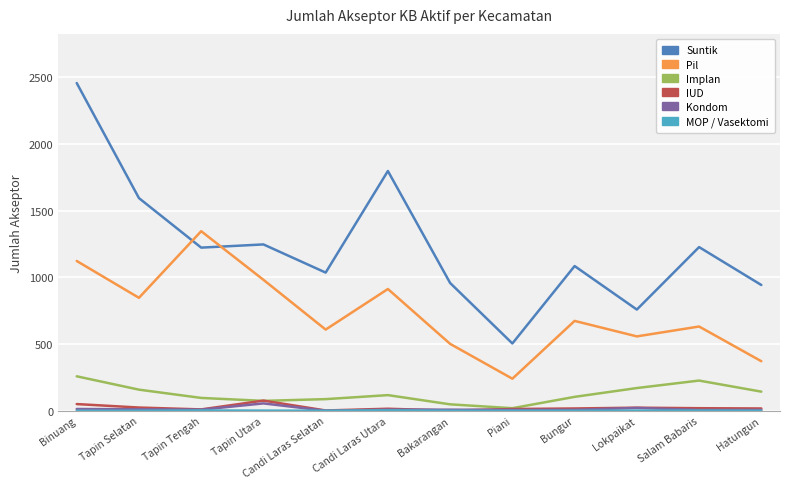

Is it true that Pil equals 846 at Tapin Selatan?

True